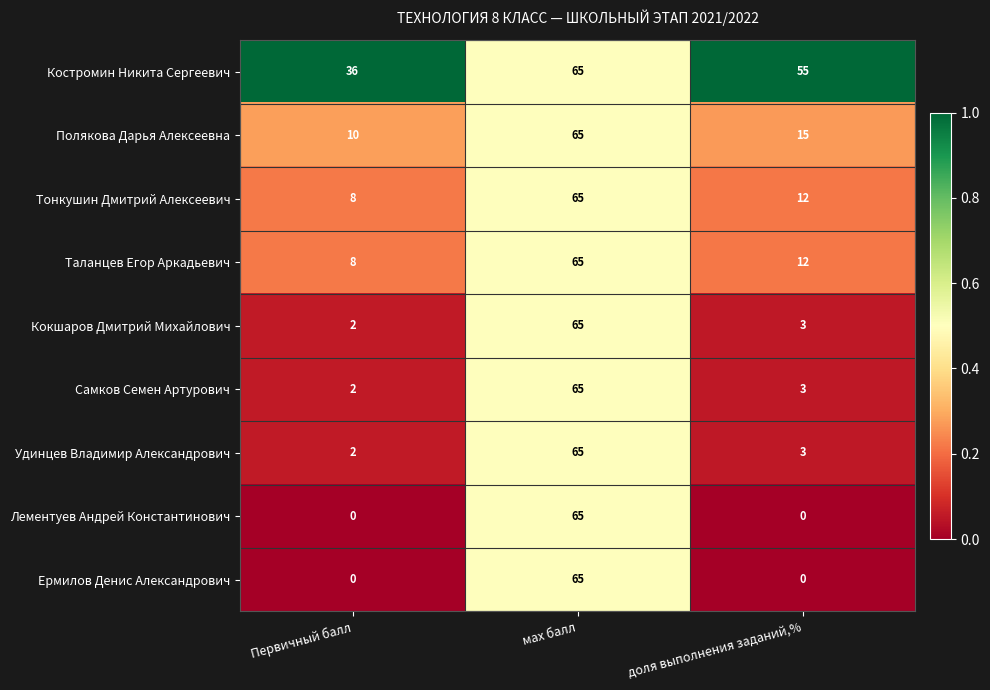

List the labels in order of Кокшаров Дмитрий Михайлович value, largest first.

мах балл, доля выполнения заданий,%, Первичный балл